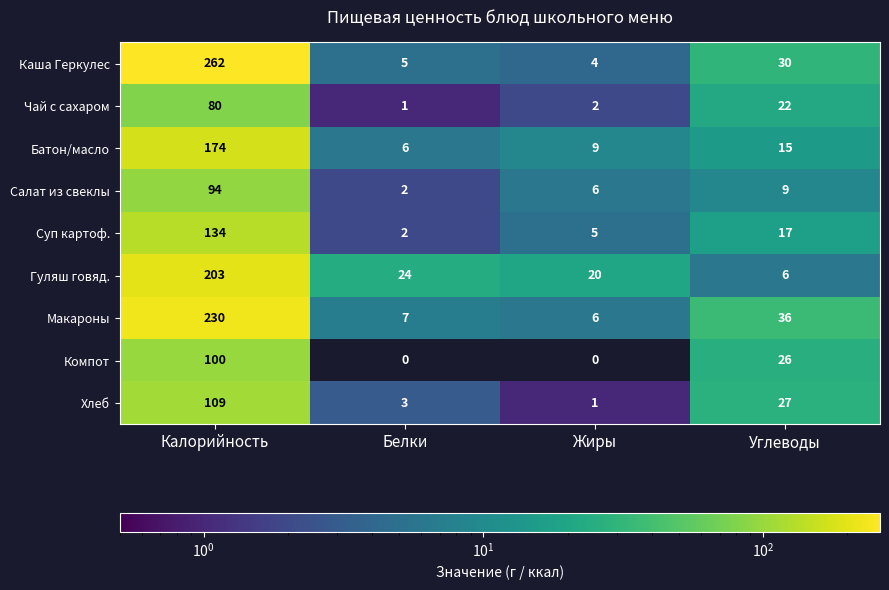

What is the difference between the Макароны values at Калорийность and Жиры?

224